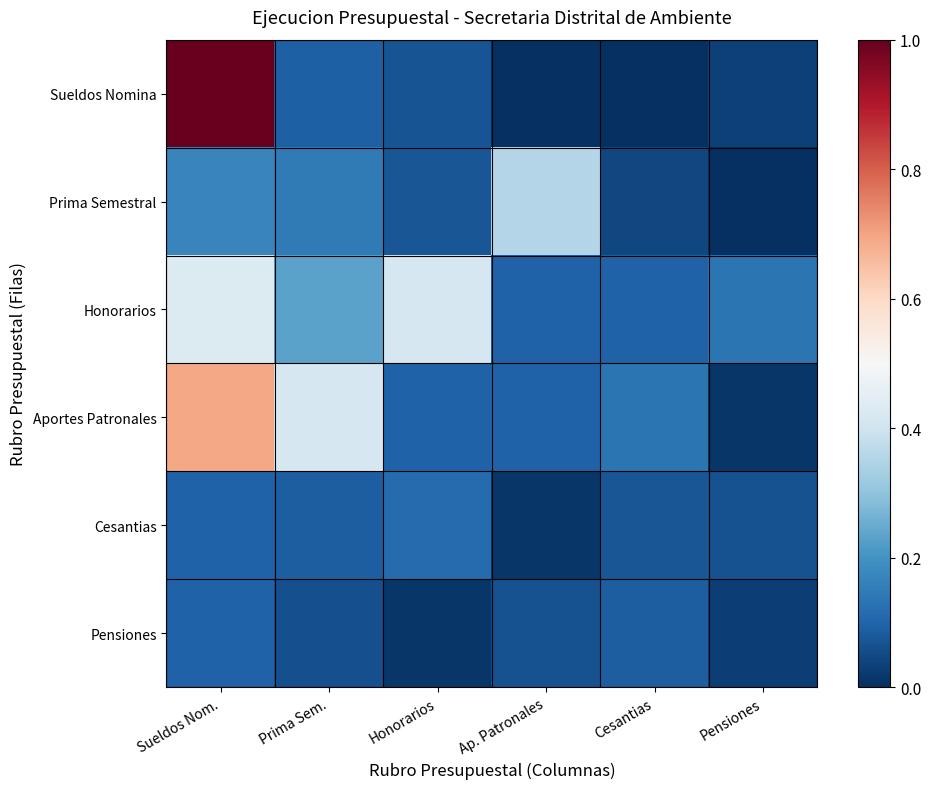

Reading left to right, extract all data points from this chart.

Sueldos Nomina: Sueldos Nom.=1.0	Prima Sem.=0.1	Honorarios=0.1	Ap. Patronales=0.0	Cesantias=0.0	Pensiones=0.0
Prima Semestral: Sueldos Nom.=0.2	Prima Sem.=0.1	Honorarios=0.1	Ap. Patronales=0.4	Cesantias=0.0	Pensiones=0.0
Honorarios: Sueldos Nom.=0.4	Prima Sem.=0.2	Honorarios=0.4	Ap. Patronales=0.1	Cesantias=0.1	Pensiones=0.1
Aportes Patronales: Sueldos Nom.=0.7	Prima Sem.=0.4	Honorarios=0.1	Ap. Patronales=0.1	Cesantias=0.1	Pensiones=0.0
Cesantias: Sueldos Nom.=0.1	Prima Sem.=0.1	Honorarios=0.1	Ap. Patronales=0.0	Cesantias=0.1	Pensiones=0.1
Pensiones: Sueldos Nom.=0.1	Prima Sem.=0.1	Honorarios=0.0	Ap. Patronales=0.1	Cesantias=0.1	Pensiones=0.0